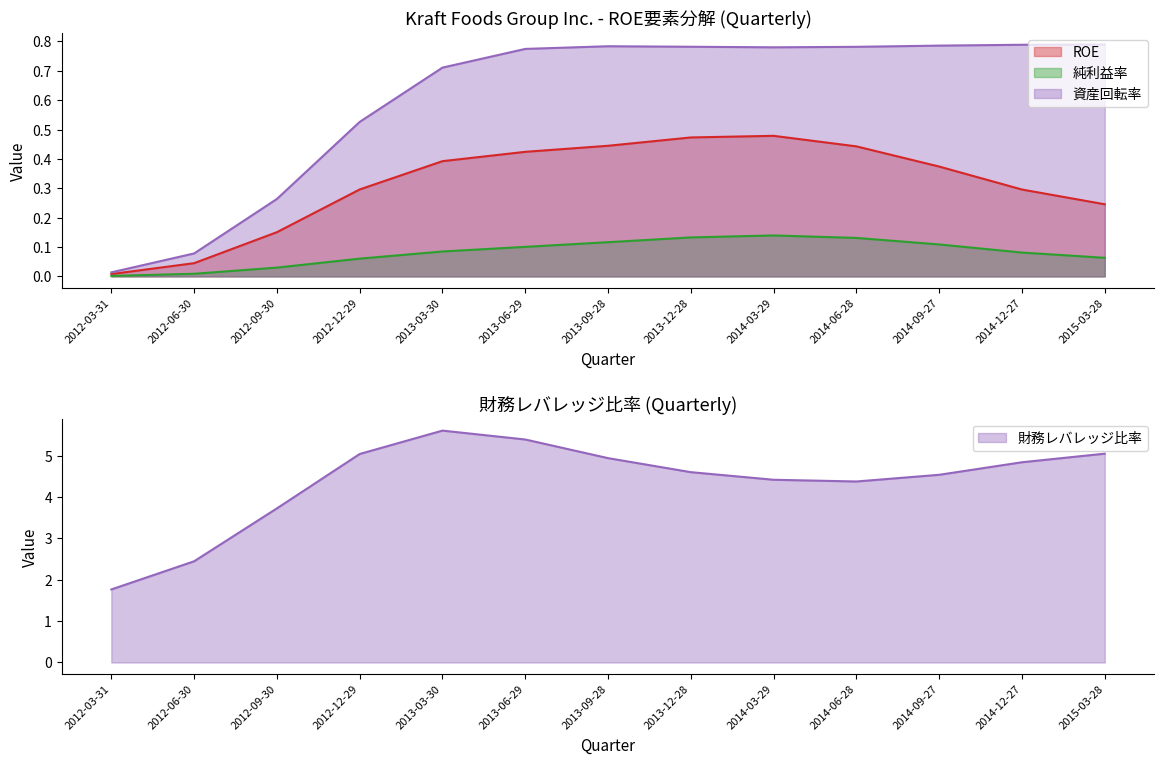

Between 2014-09-27 and 2014-12-27, which series saw the biggest shift?

財務レバレッジ比率